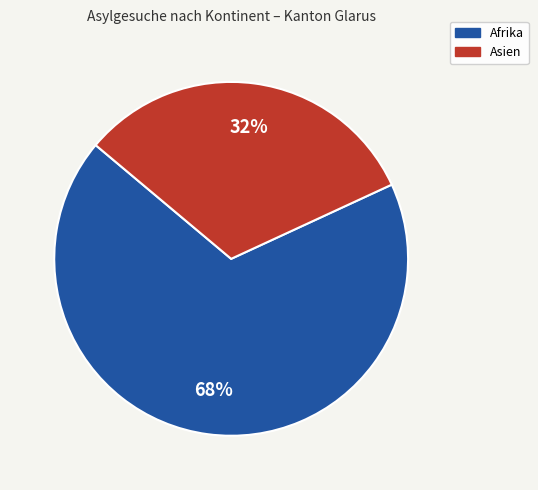

True or false: Afrika accounts for 68% of the total.

True